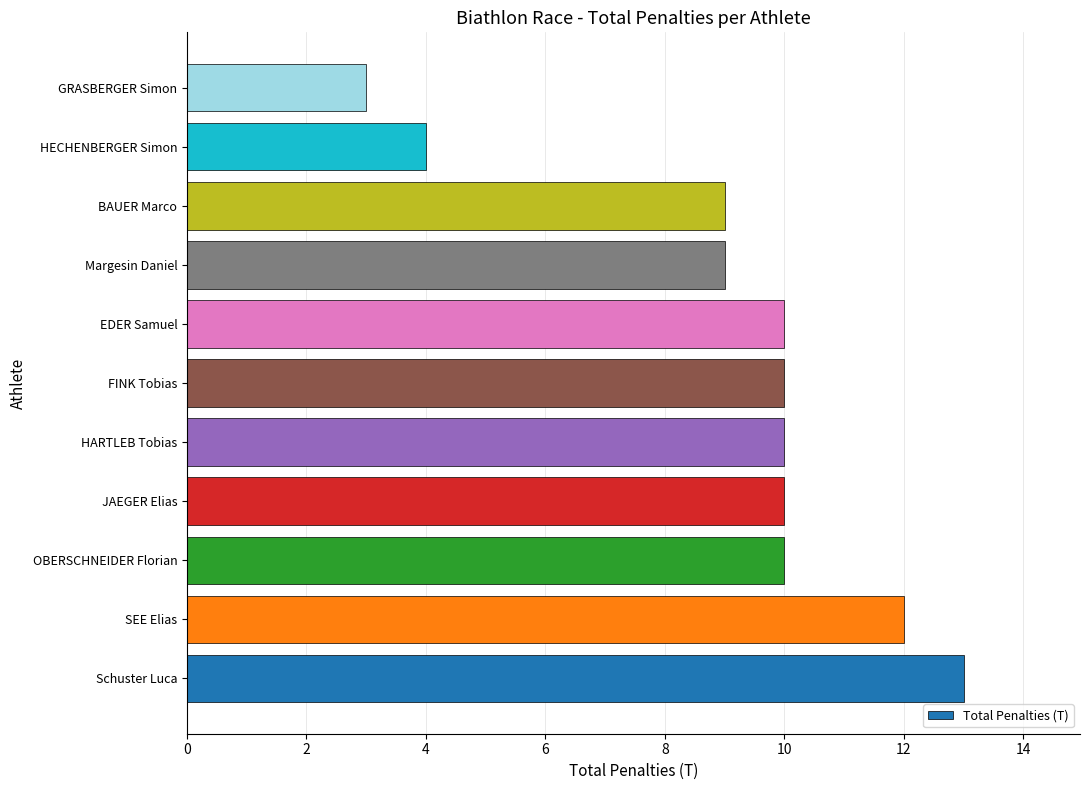

What is the minimum value shown in the chart?

3